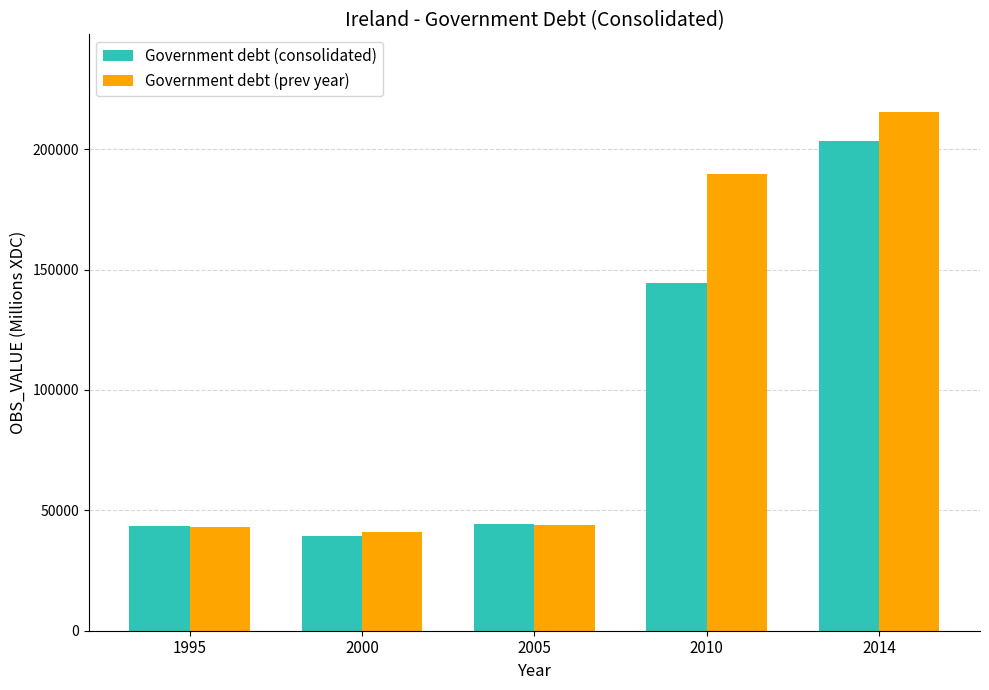

At which label does Government debt (prev year) reach its minimum?

2000